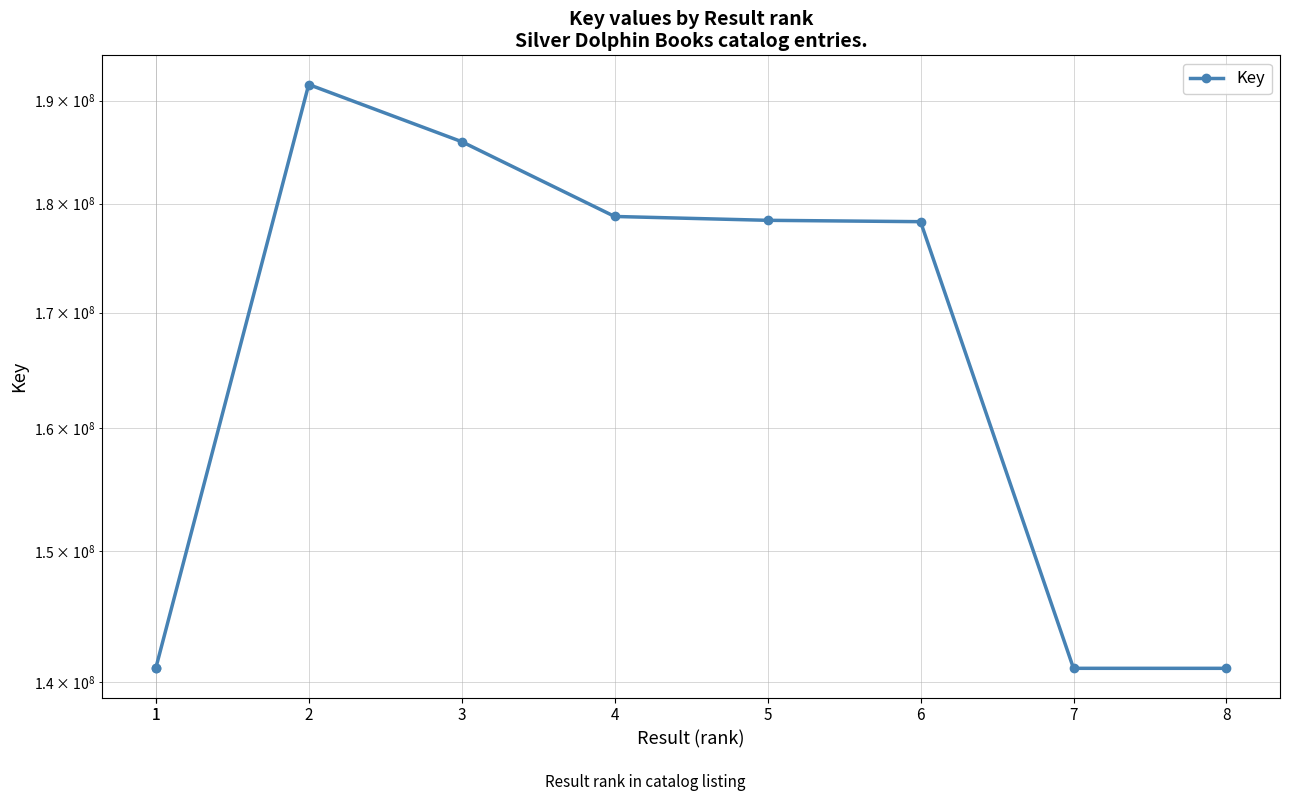

The chart shows a value of 97821863 at 8. True or false?

False